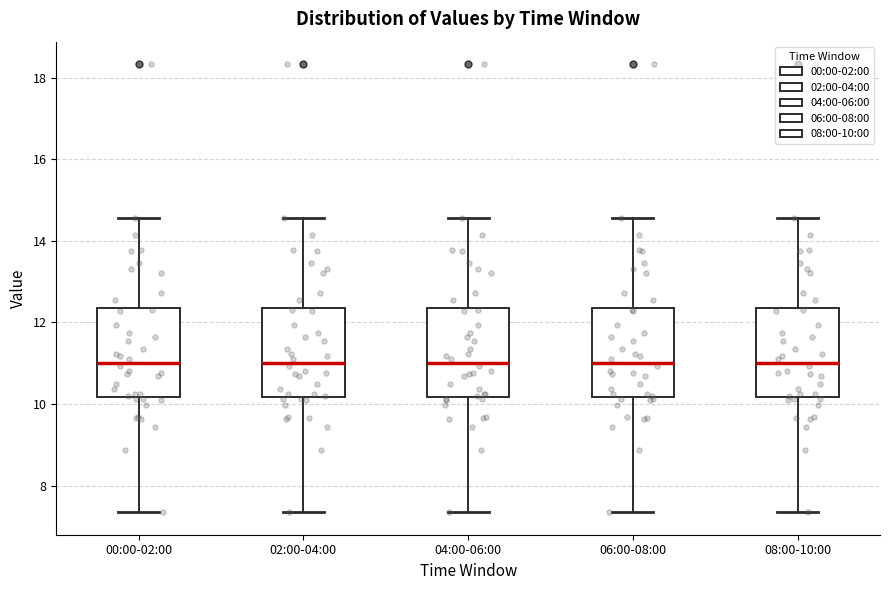

Where is the upper edge of the box for 08:00-10:00 on the y-axis? The values are not printed on the chart, so give them approximately, as read against the axis.

12.4